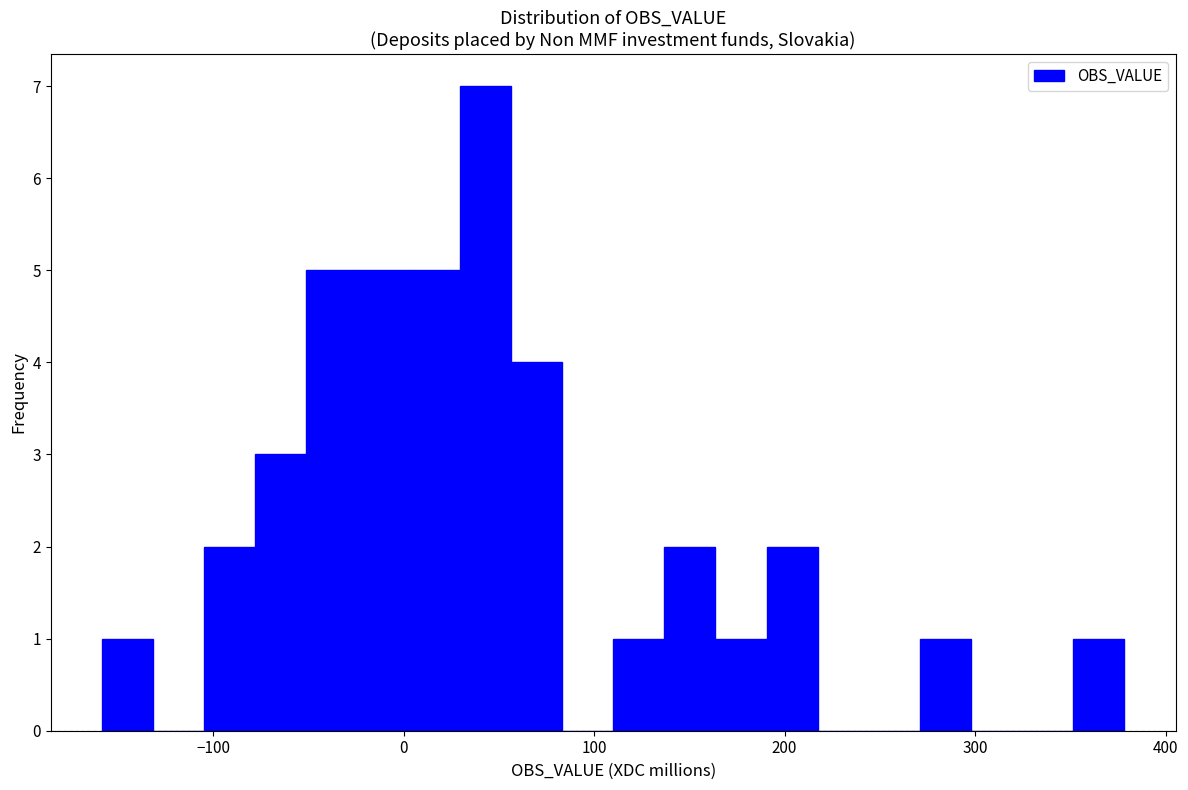

Read against the x-axis, roughly where is the centre of the tallest bar?

40